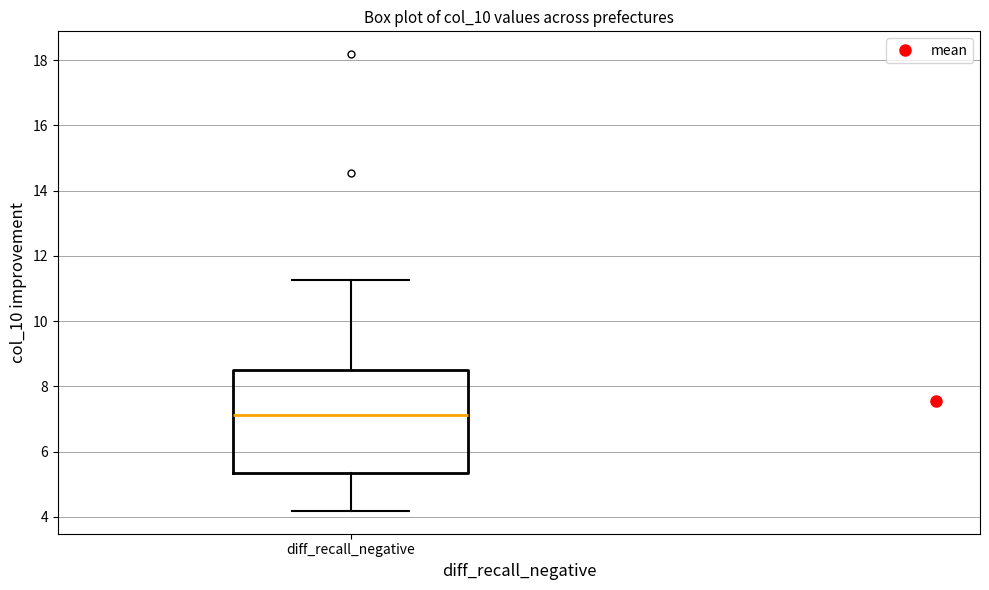

Where does the lower whisker of the box for diff_recall_negative end on the y-axis? The values are not printed on the chart, so give them approximately, as read against the axis.

4.2